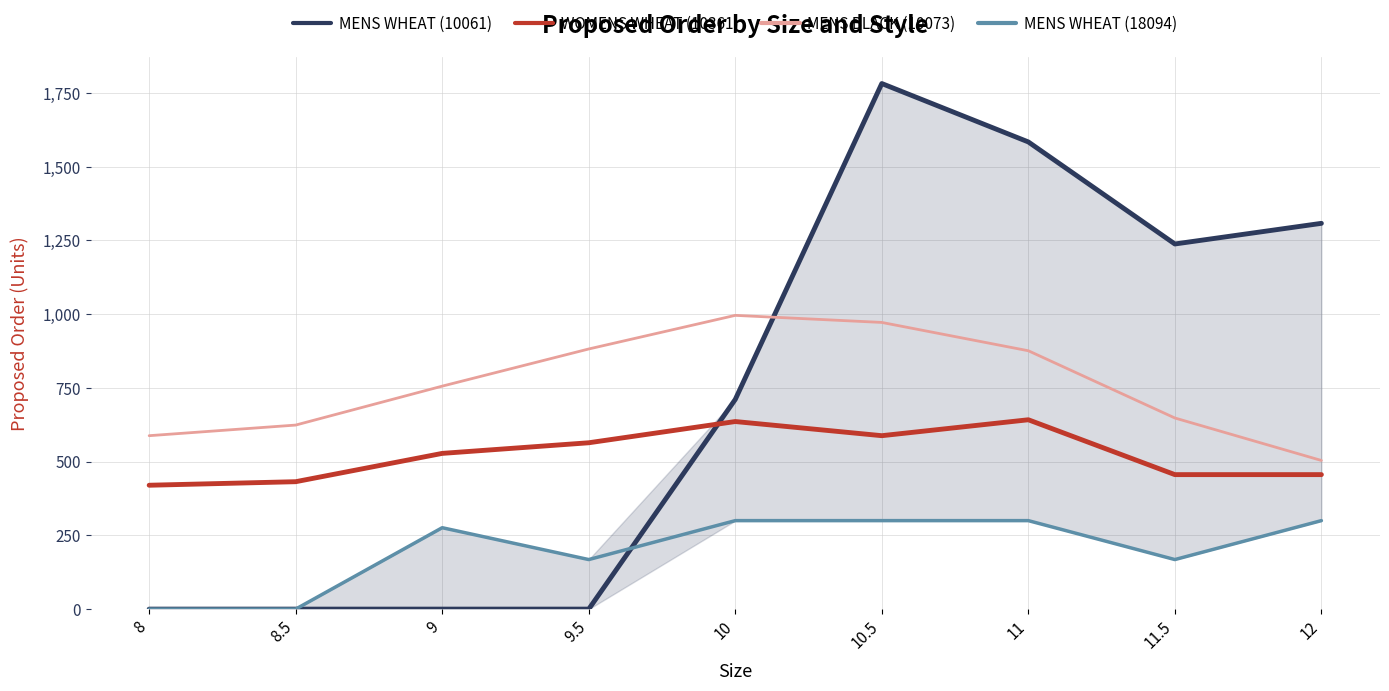

In MENS BLACK (10073), how many points are higher than both neighbors (excluding endpoints)?

1